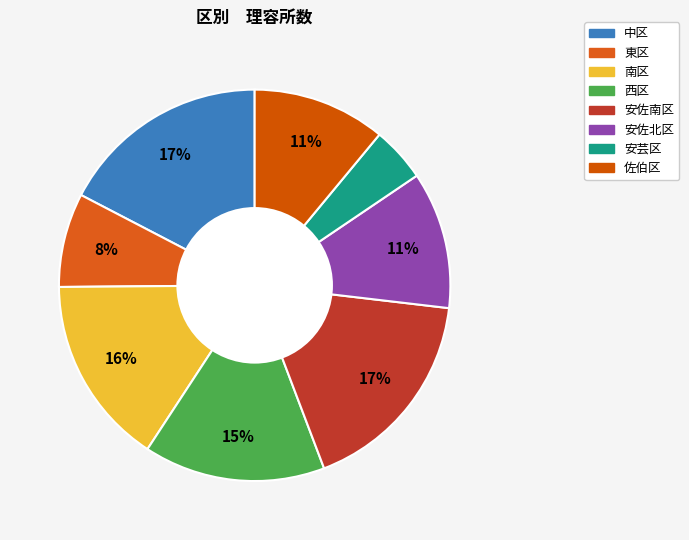

What is the smallest slice in the pie chart?

安芸区